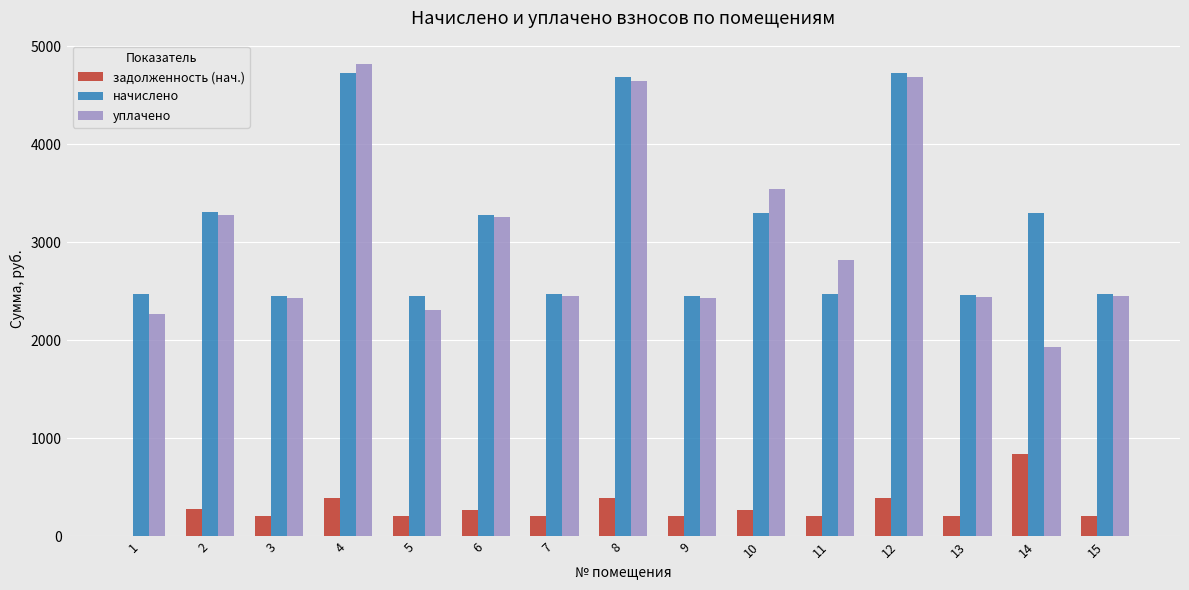

The начислено series shows 1068.8 at 15. True or false?

False